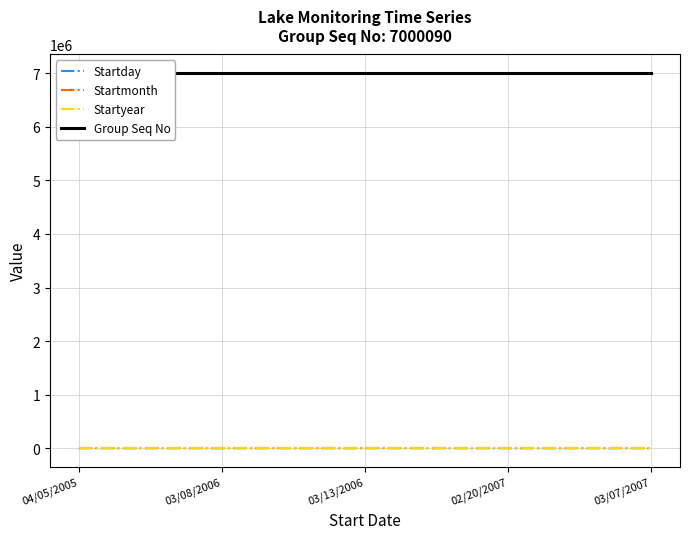

Which series has the largest total across all categories?

Group Seq No